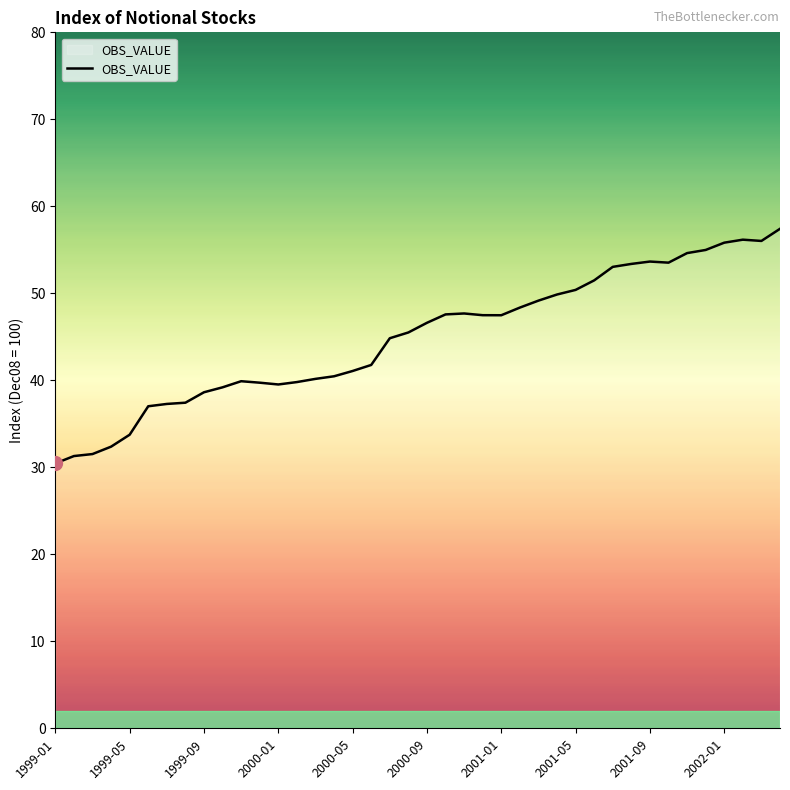

What is the difference between the maximum and minimum values?

27.0